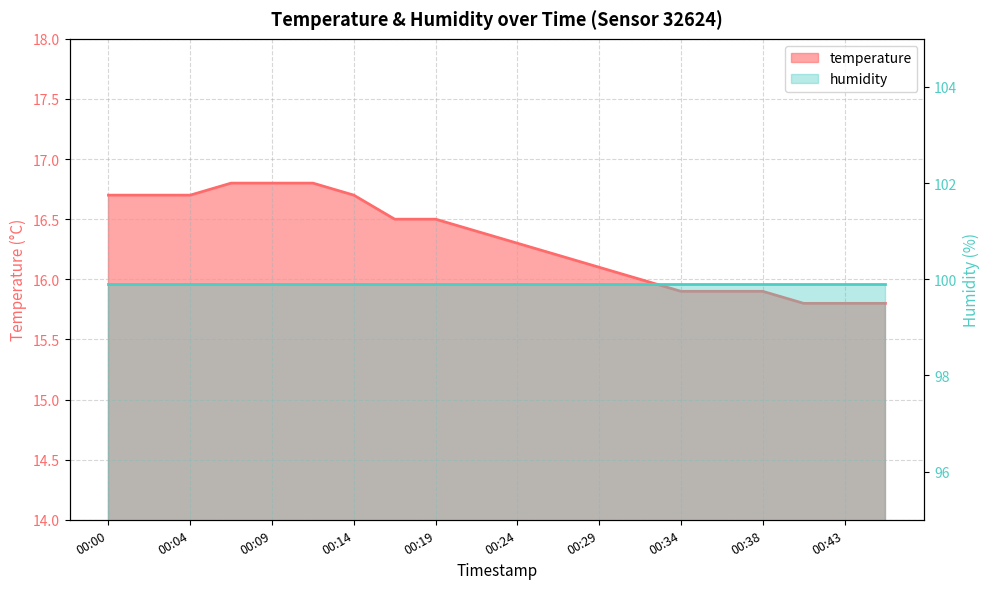

Between 00:43 and 00:00, which is larger?

00:00